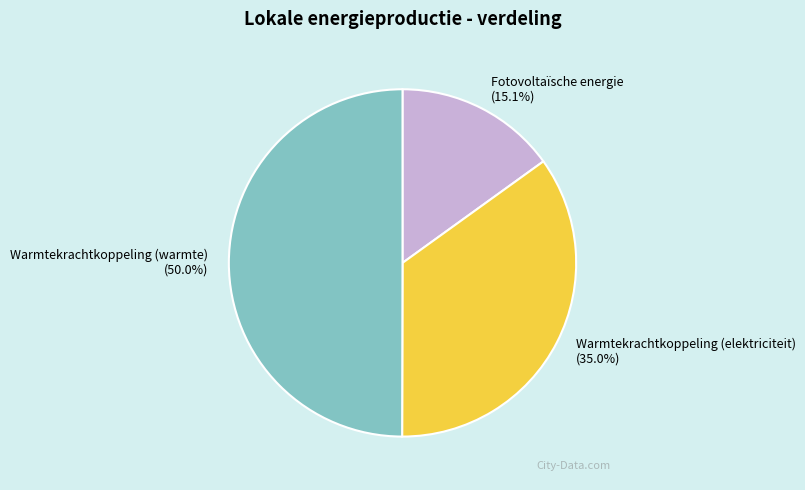

What percentage is the Fotovoltaïsche energie slice, to the nearest percent?

15%